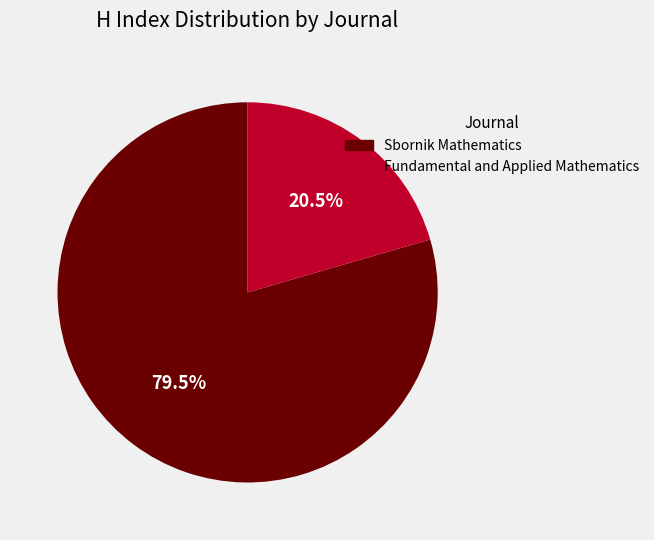

Rank the categories by value from lowest to highest.

Fundamental and Applied Mathematics, Sbornik Mathematics